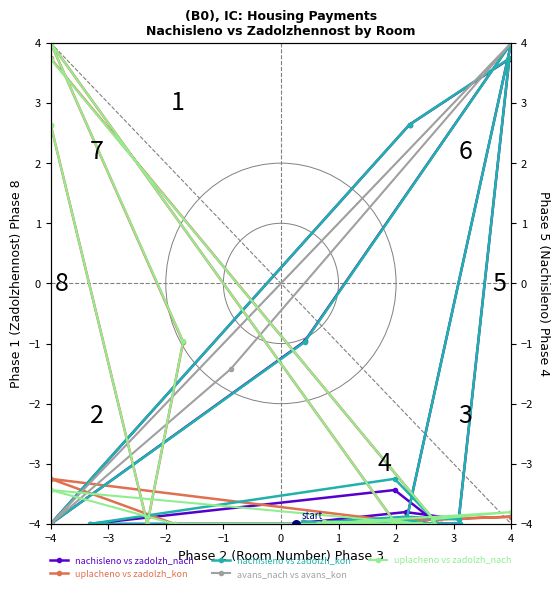

Is the value of uplacheno vs zadolzh_nach at −3 greater than the value of uplacheno vs zadolzh_kon at 14?

No